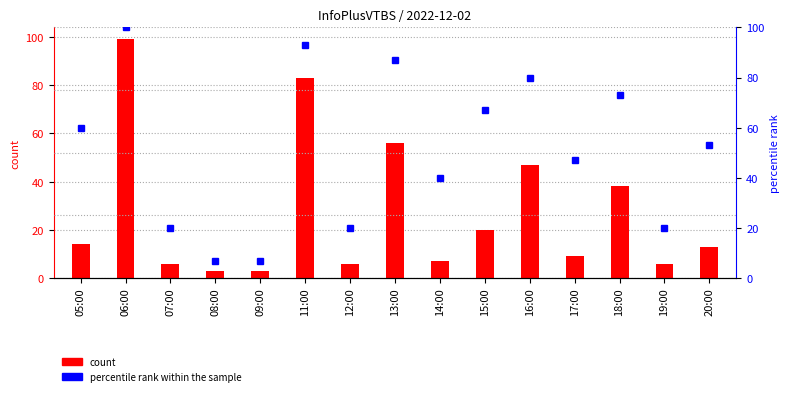

Are the bars horizontal?

No